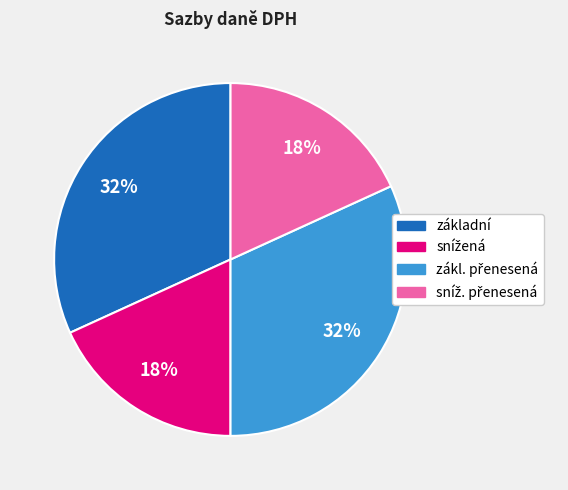

Is it true that základní is 39% of the pie?

False